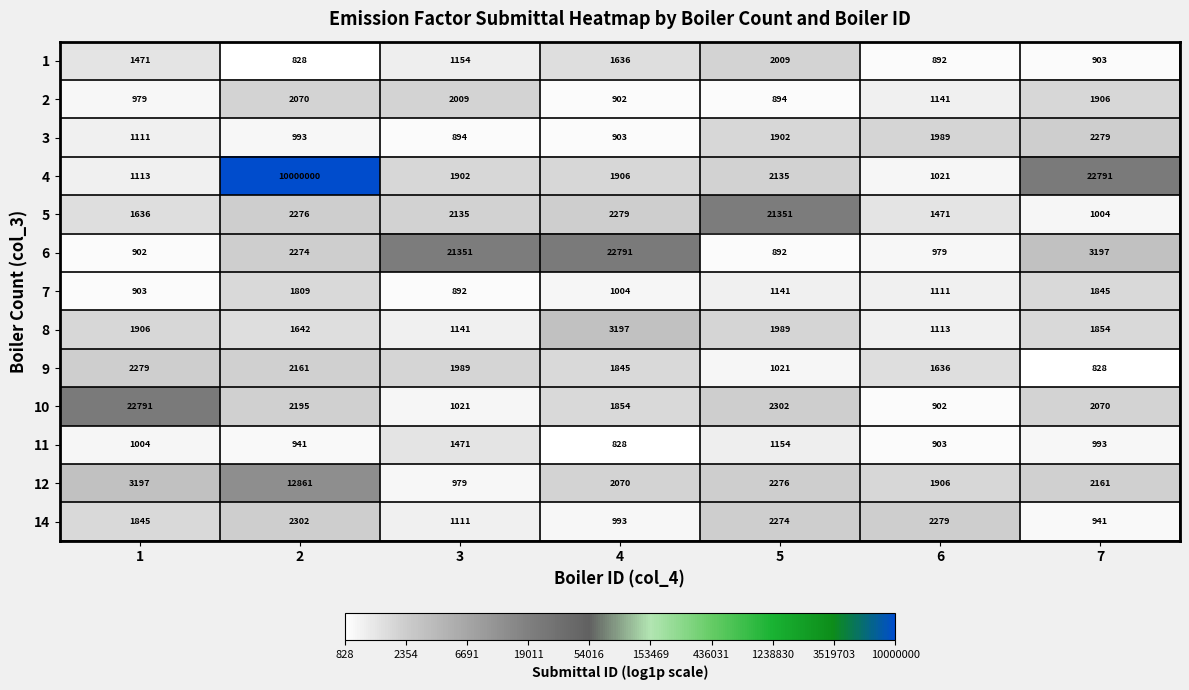

Between 4 and 6, which series saw the biggest shift?

6